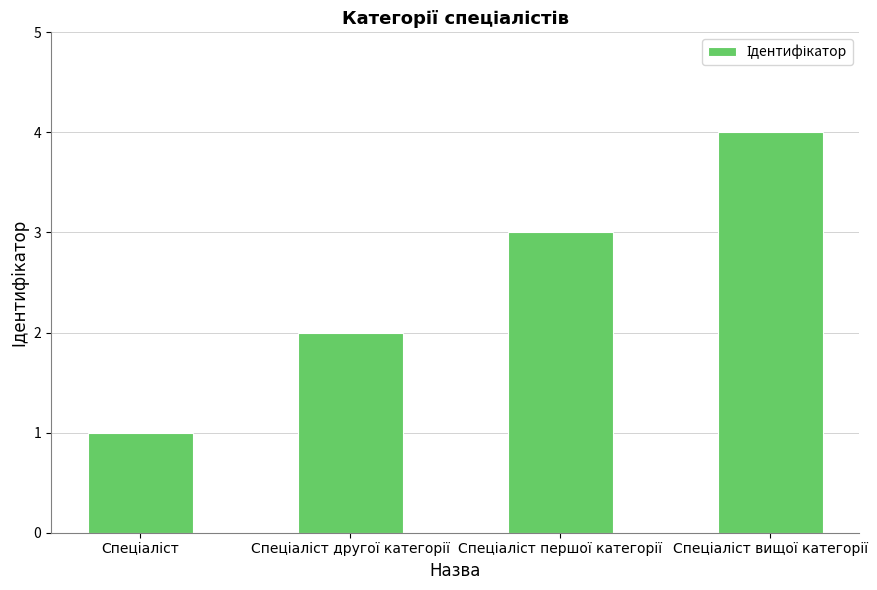

What is the greatest value displayed?

4